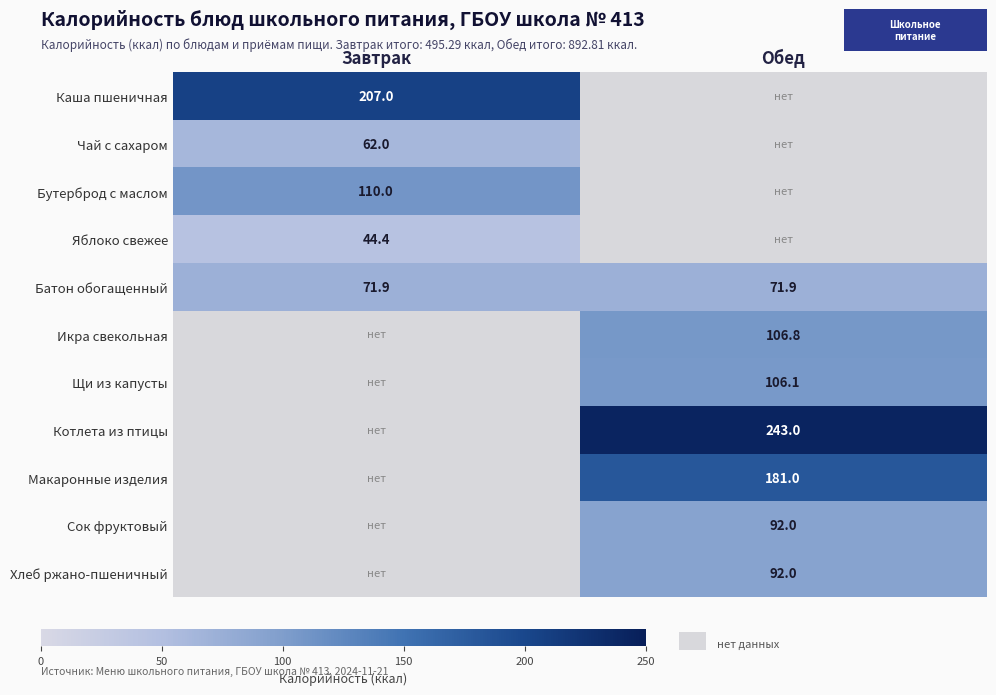

The value of Котлета из птицы at Обед is 161.9. True or false?

False